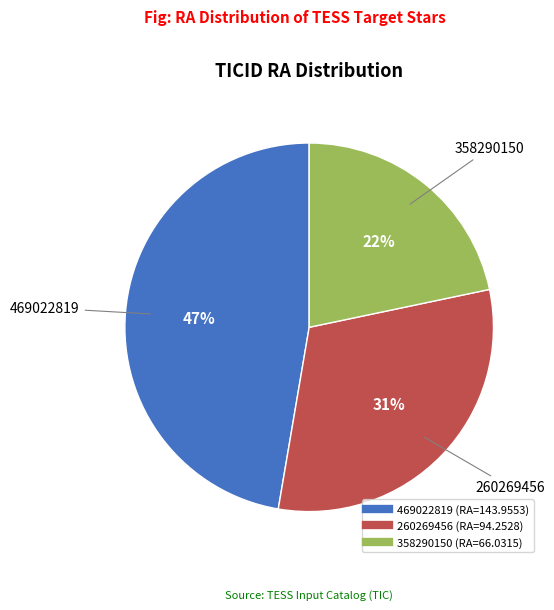

Rank the categories by value from highest to lowest.

469022819, 260269456, 358290150